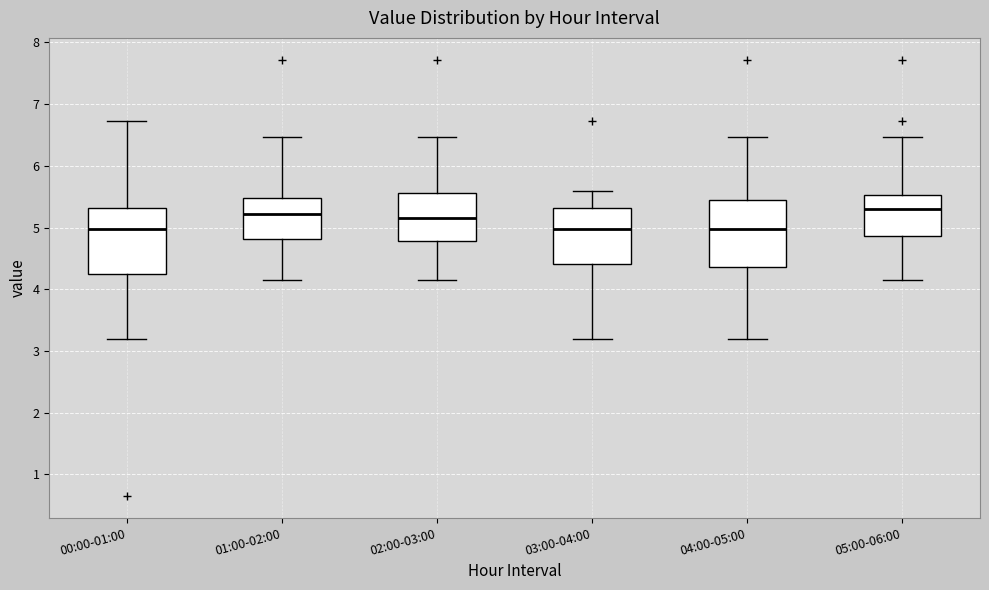

Reading left to right, read every box against the y-axis: the position of its median line, the range the box covers, and the ends of its whiskers. The values are not printed on the chart, so give them approximately, as read against the axis.

00:00-01:00: median 5.0, box 4.2 to 5.3, whiskers 3.2 to 6.7
01:00-02:00: median 5.2, box 4.8 to 5.5, whiskers 4.2 to 6.5
02:00-03:00: median 5.2, box 4.8 to 5.6, whiskers 4.2 to 6.5
03:00-04:00: median 5.0, box 4.4 to 5.3, whiskers 3.2 to 5.6
04:00-05:00: median 5.0, box 4.4 to 5.5, whiskers 3.2 to 6.5
05:00-06:00: median 5.3, box 4.9 to 5.5, whiskers 4.2 to 6.5